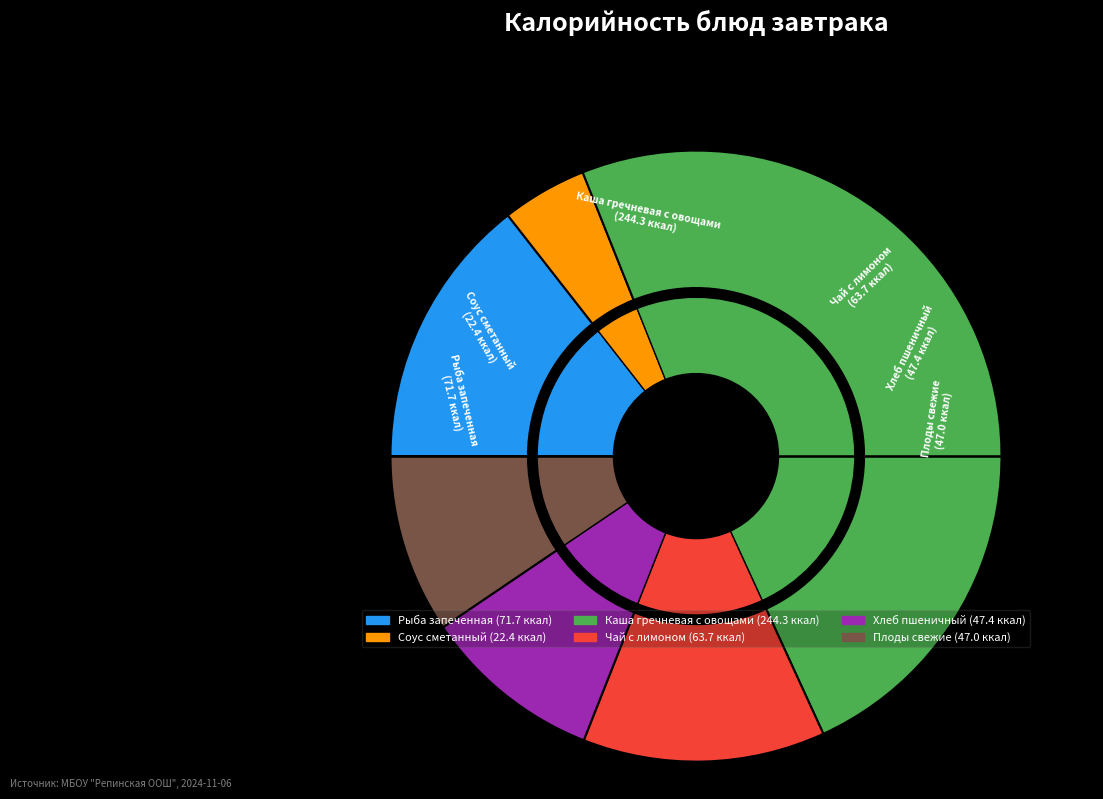

Does Чай с лимоном account for over 50% of the chart?

No